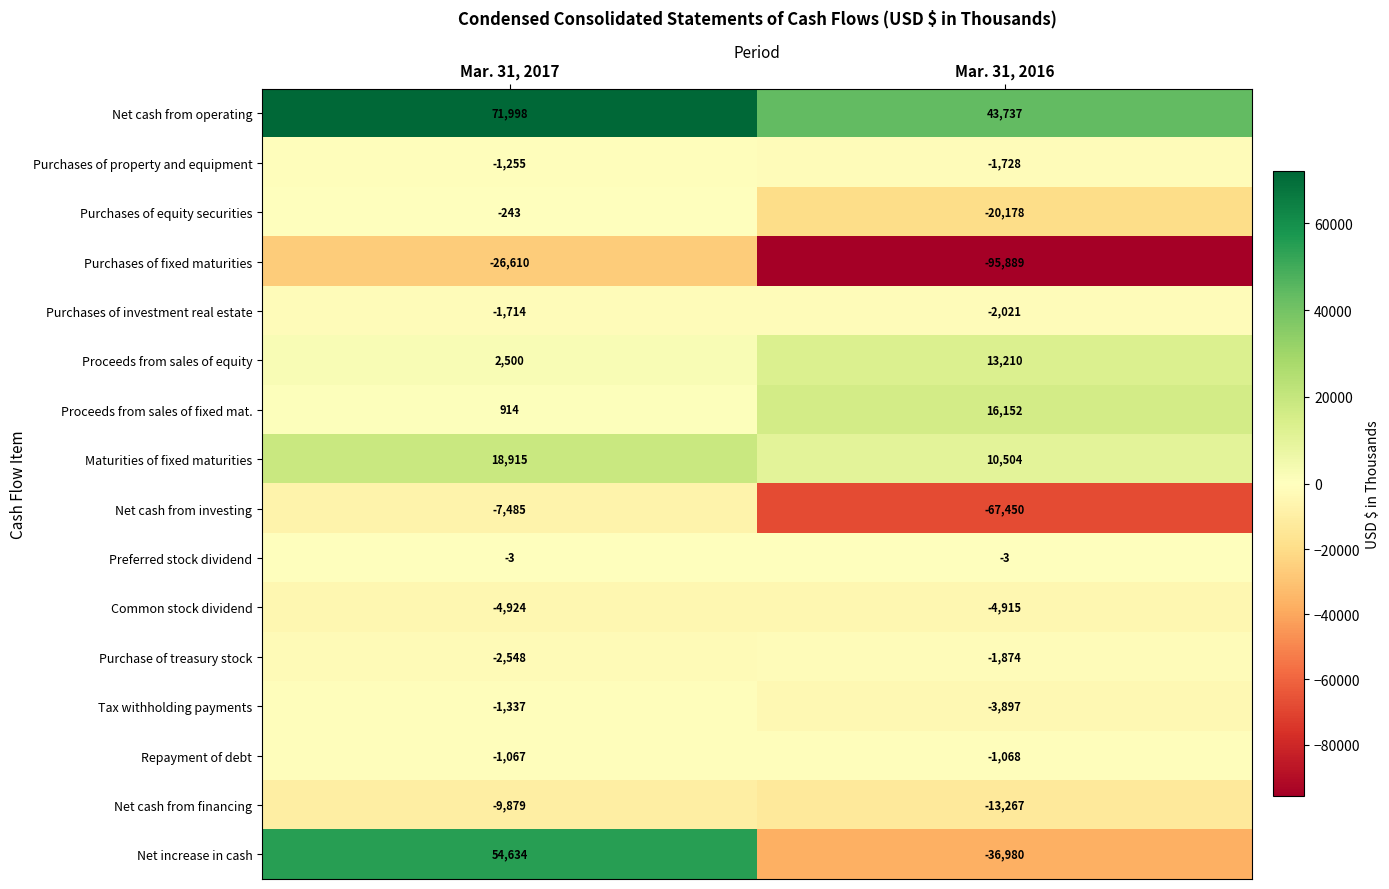

The value of Purchases of property and equipment at Mar. 31, 2017 is -1648. True or false?

False